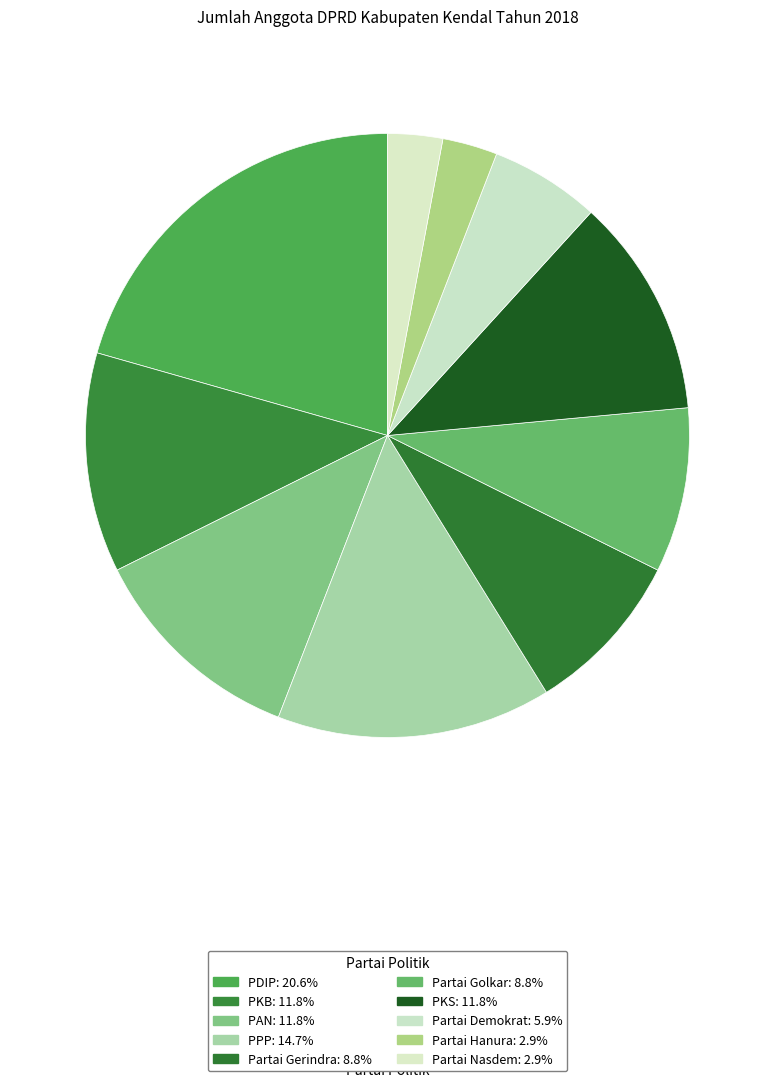

Is it true that PDIP is 21% of the pie?

True